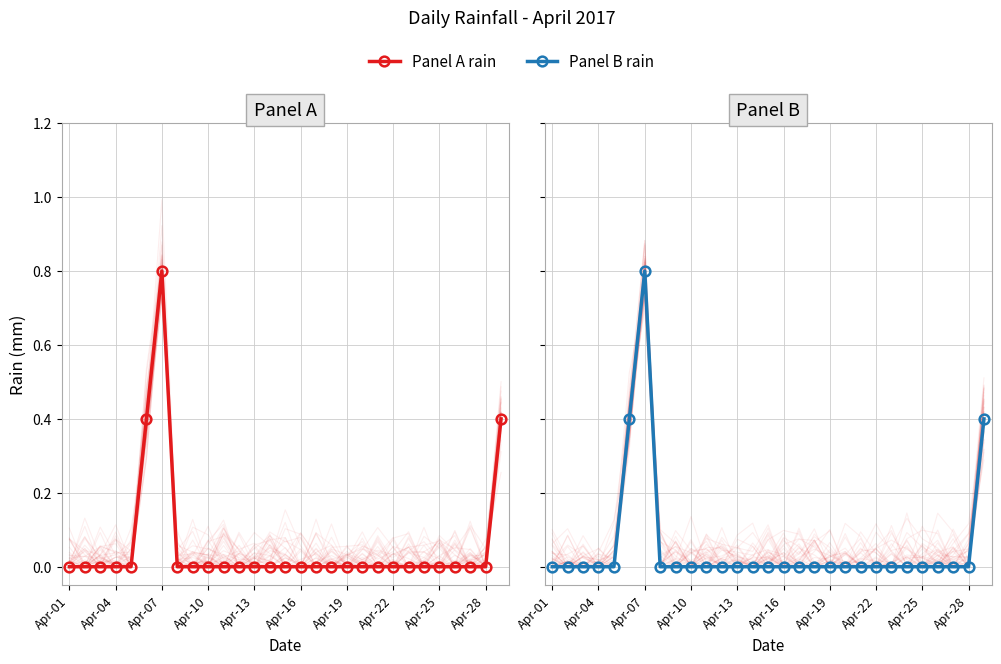

Where is the data nearest to the value 0?

Apr-01